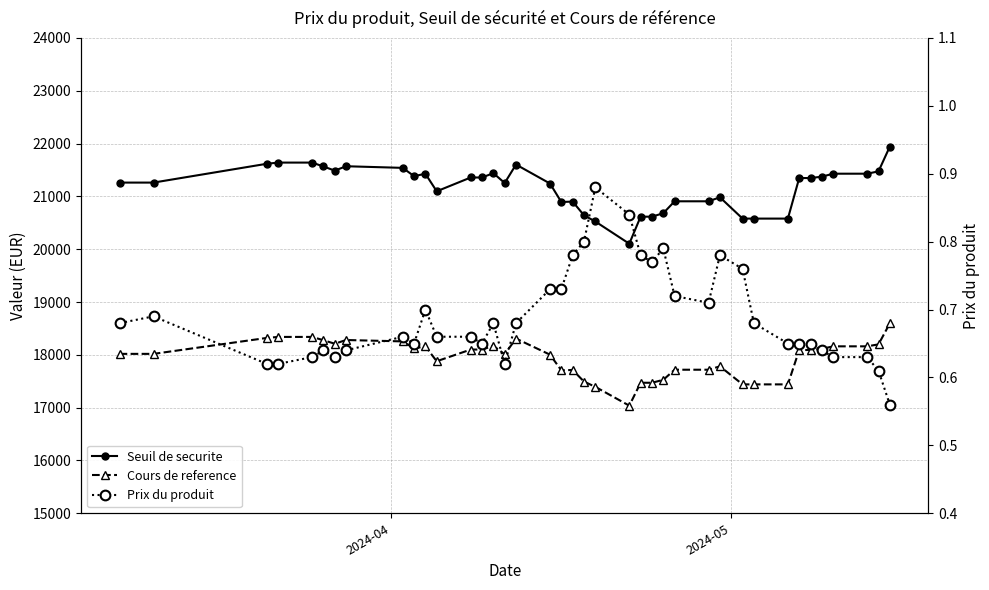

True or false: Seuil de securite and Prix du produit cross at least once.

False